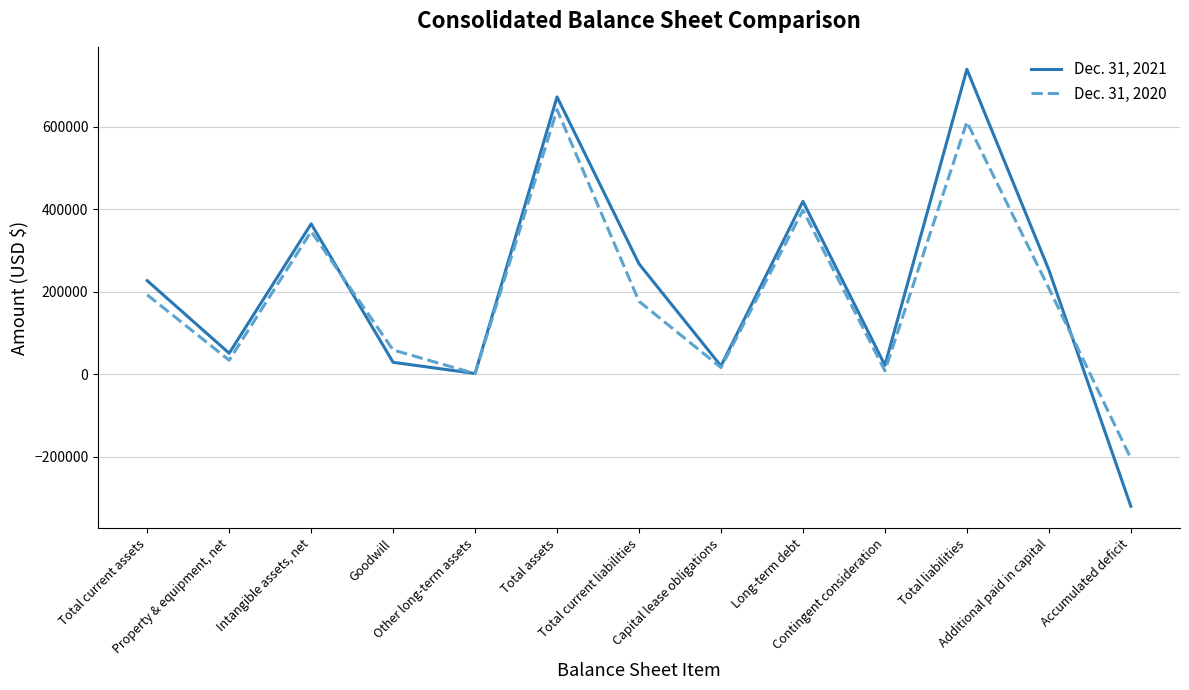

How many categories are shown in the chart?

13